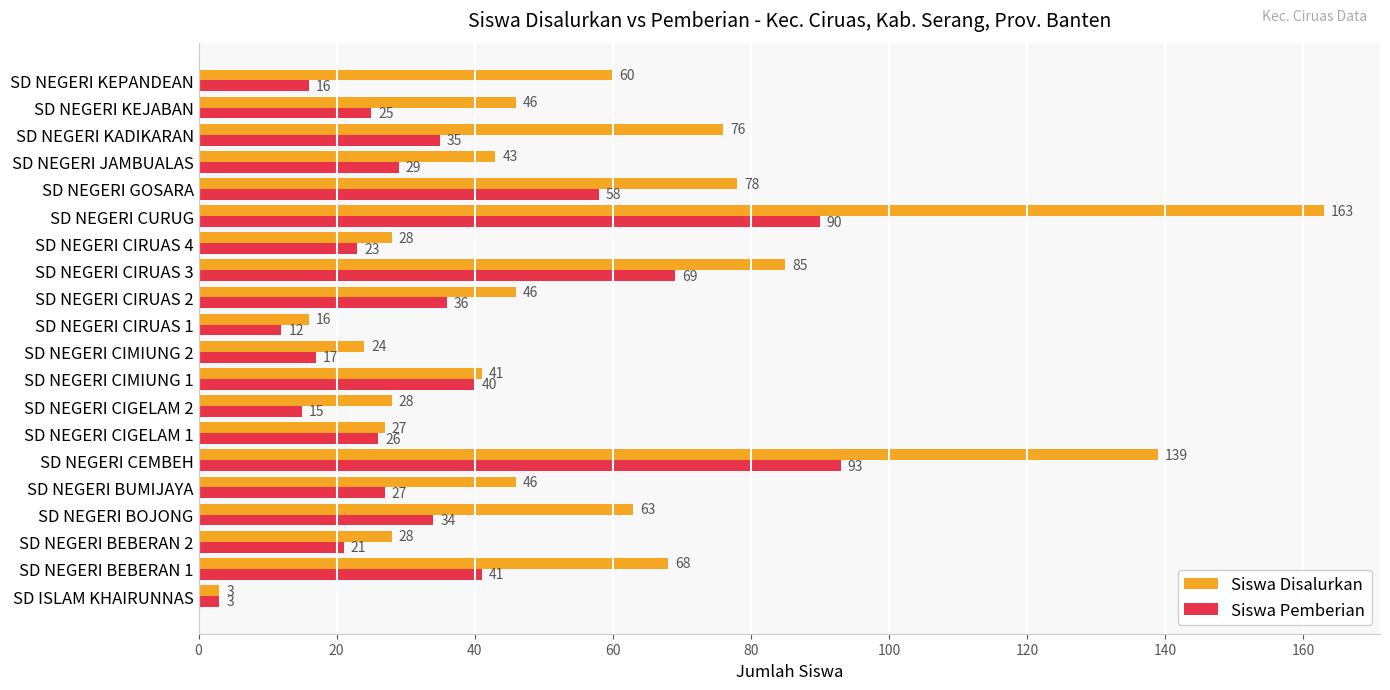

What are all the series names shown in the legend?

Siswa Disalurkan, Siswa Pemberian